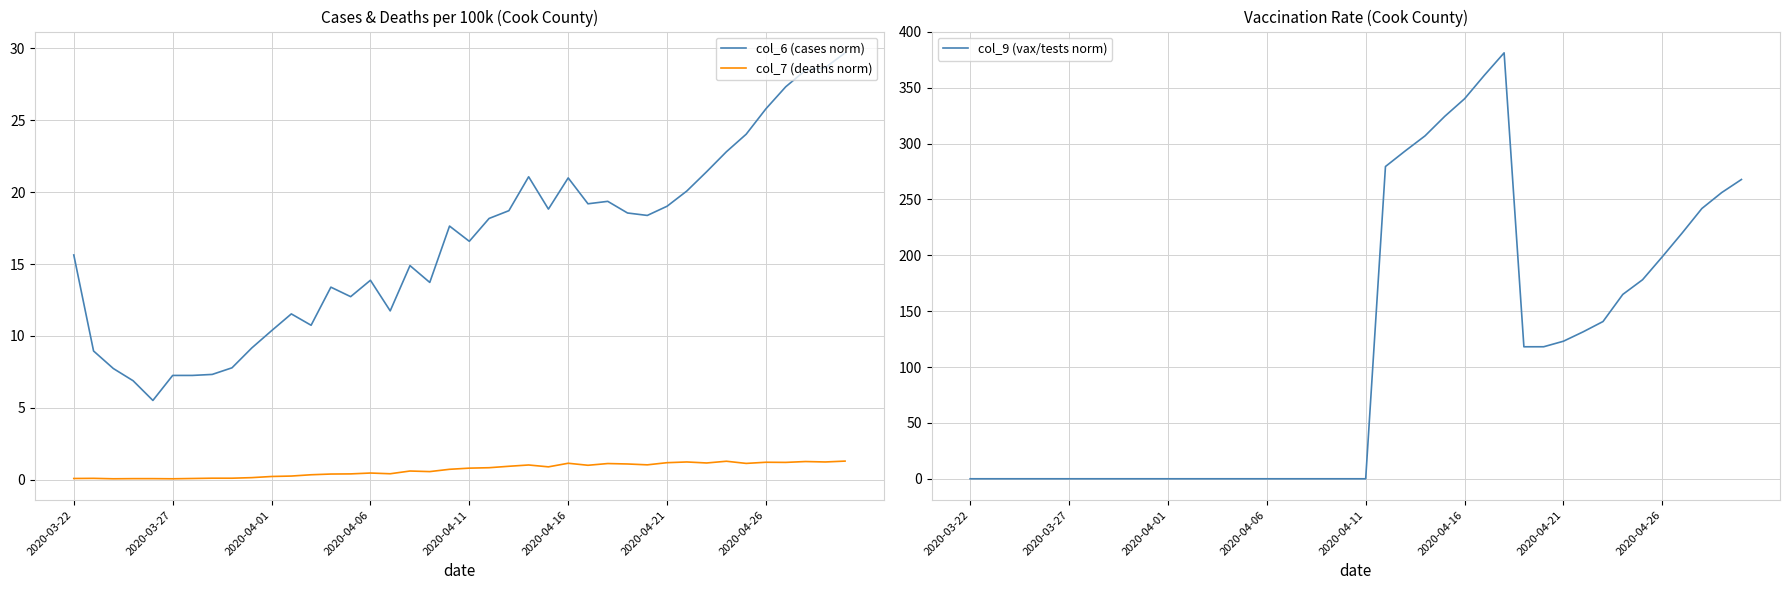

What position from the left is 24?

25